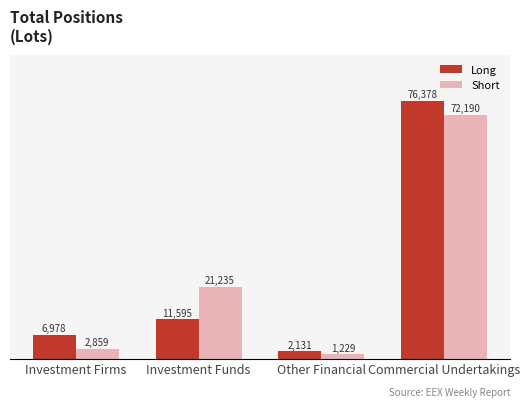

At which category is the sum across all series the highest?

Commercial Undertakings